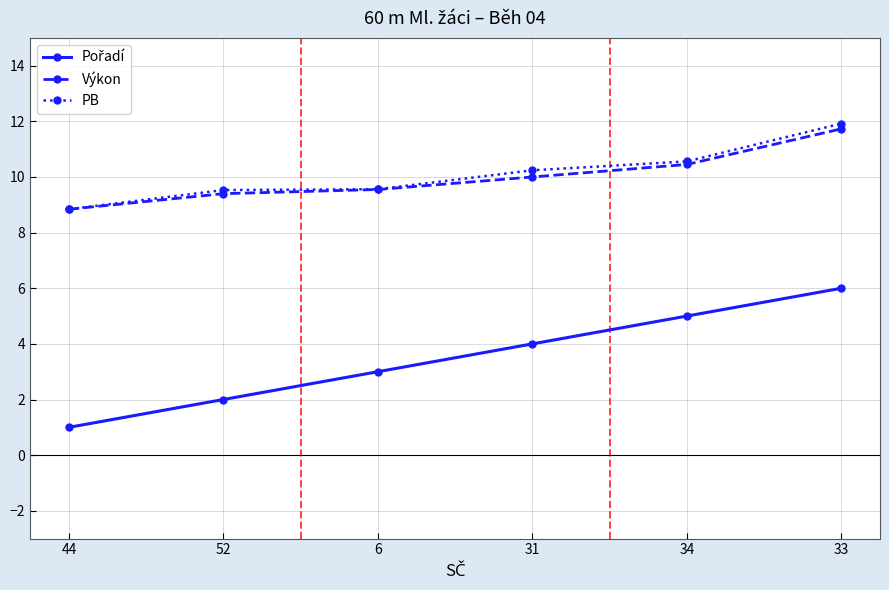

What is the difference between the maximum and minimum values in the PB series?

3.1